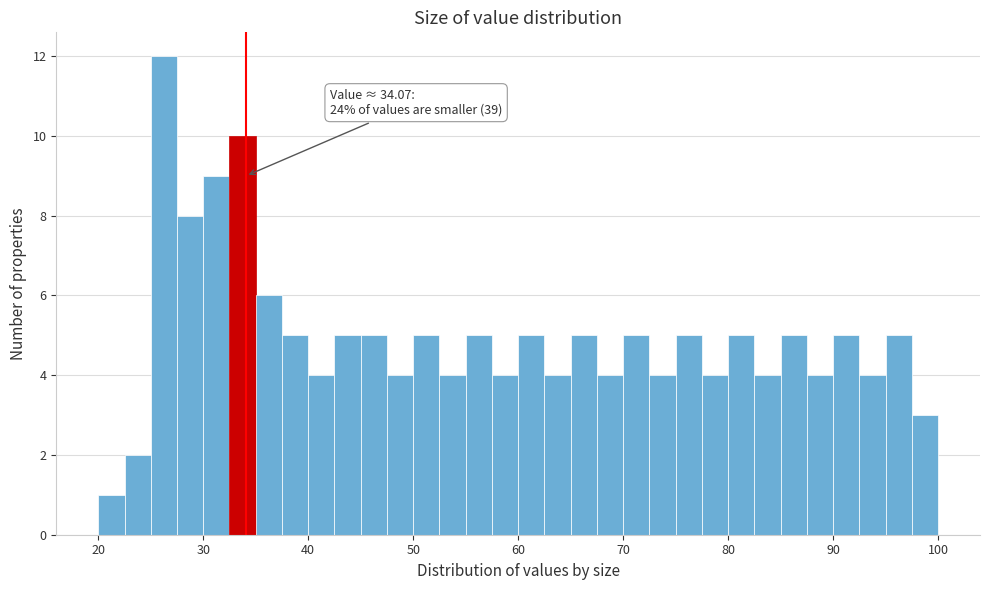

Read against the x-axis, roughly where is the centre of the tallest bar?

26